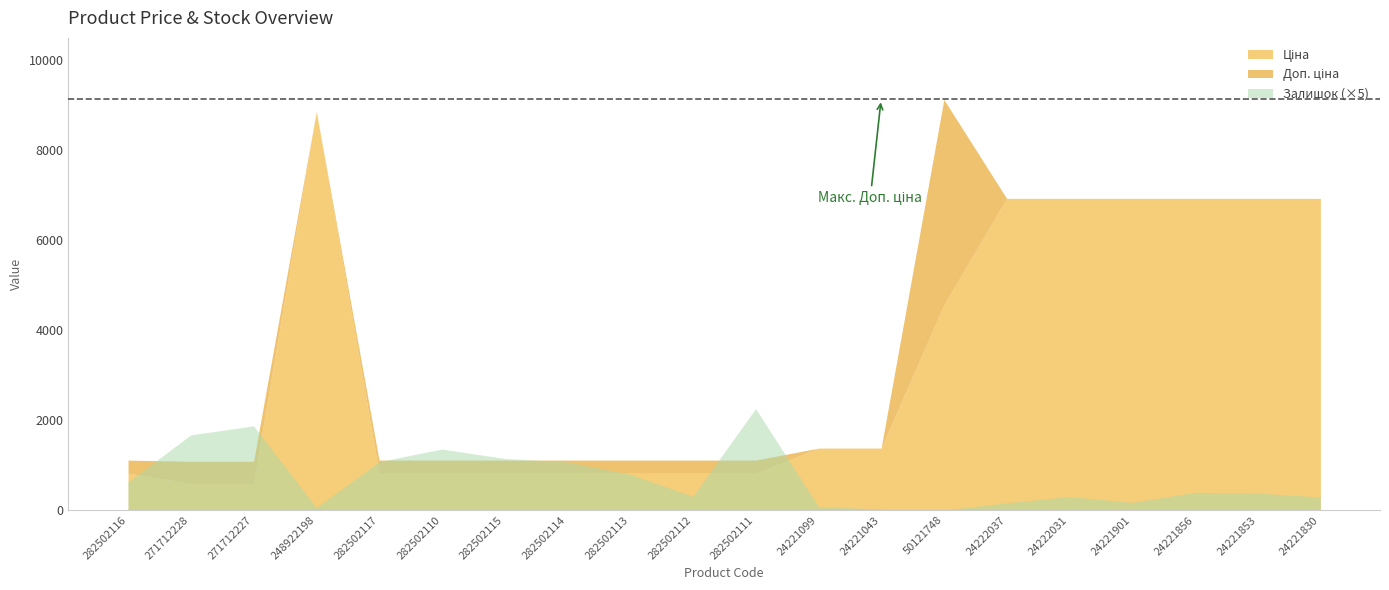

True or false: Ціна and Доп. ціна intersect in this chart.

True